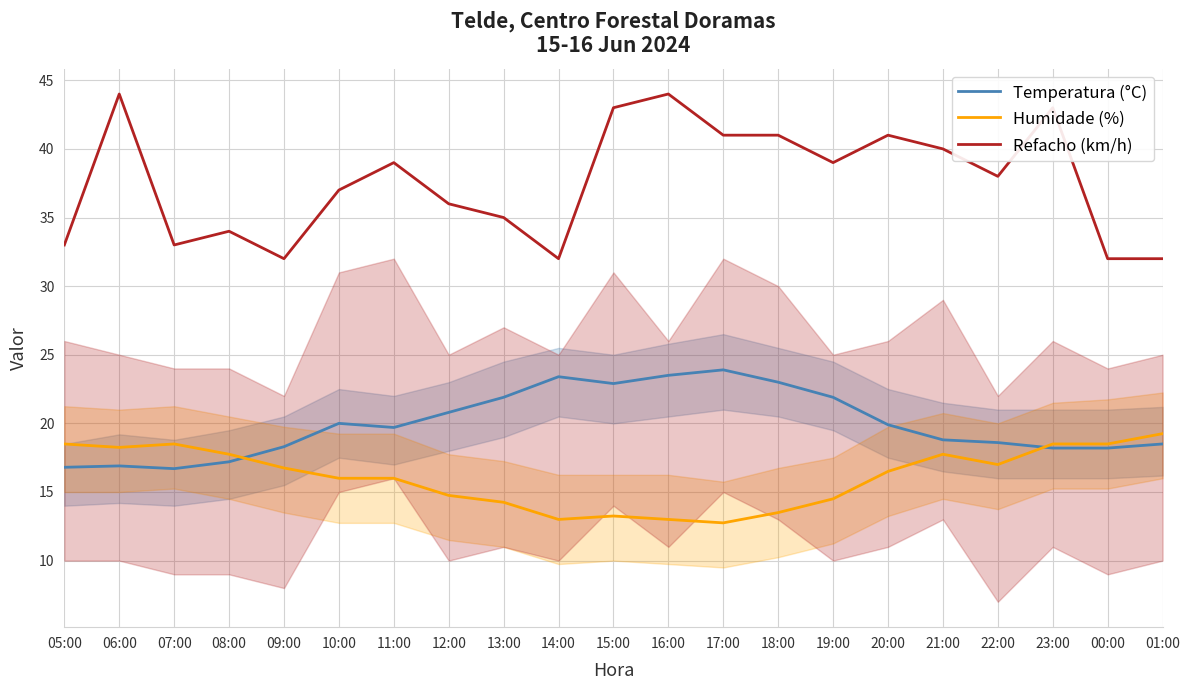

Reading right to left, extract all data points from this chart.

Temperatura (°C): 01:00=18.5	00:00=18.2	23:00=18.2	22:00=18.6	21:00=18.8	20:00=19.9	19:00=21.9	18:00=23.0	17:00=23.9	16:00=23.5	15:00=22.9	14:00=23.4	13:00=21.9	12:00=20.8	11:00=19.7	10:00=20.0	09:00=18.3	08:00=17.2	07:00=16.7	06:00=16.9	05:00=16.8
Humidade (%): 01:00=19.2	00:00=18.5	23:00=18.5	22:00=17.0	21:00=17.8	20:00=16.5	19:00=14.5	18:00=13.5	17:00=12.8	16:00=13.0	15:00=13.2	14:00=13.0	13:00=14.2	12:00=14.8	11:00=16.0	10:00=16.0	09:00=16.8	08:00=17.8	07:00=18.5	06:00=18.2	05:00=18.5
Refacho (km/h): 01:00=32.0	00:00=32.0	23:00=43.0	22:00=38.0	21:00=40.0	20:00=41.0	19:00=39.0	18:00=41.0	17:00=41.0	16:00=44.0	15:00=43.0	14:00=32.0	13:00=35.0	12:00=36.0	11:00=39.0	10:00=37.0	09:00=32.0	08:00=34.0	07:00=33.0	06:00=44.0	05:00=33.0